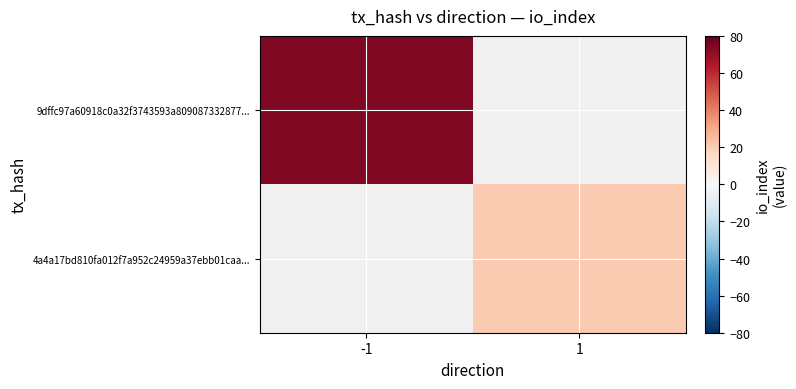

What is the difference between the highest and lowest values at -1?

74